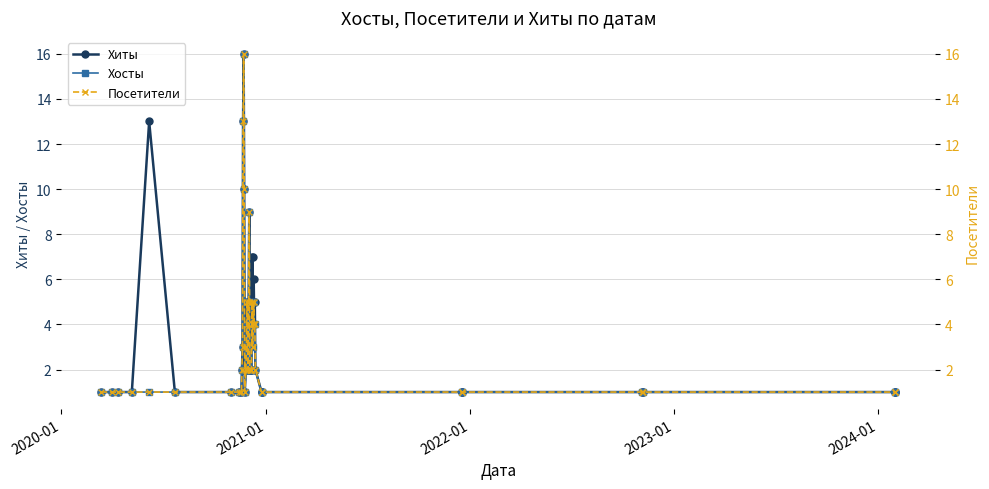

How many interior local peaks does the Посетители series have?

5